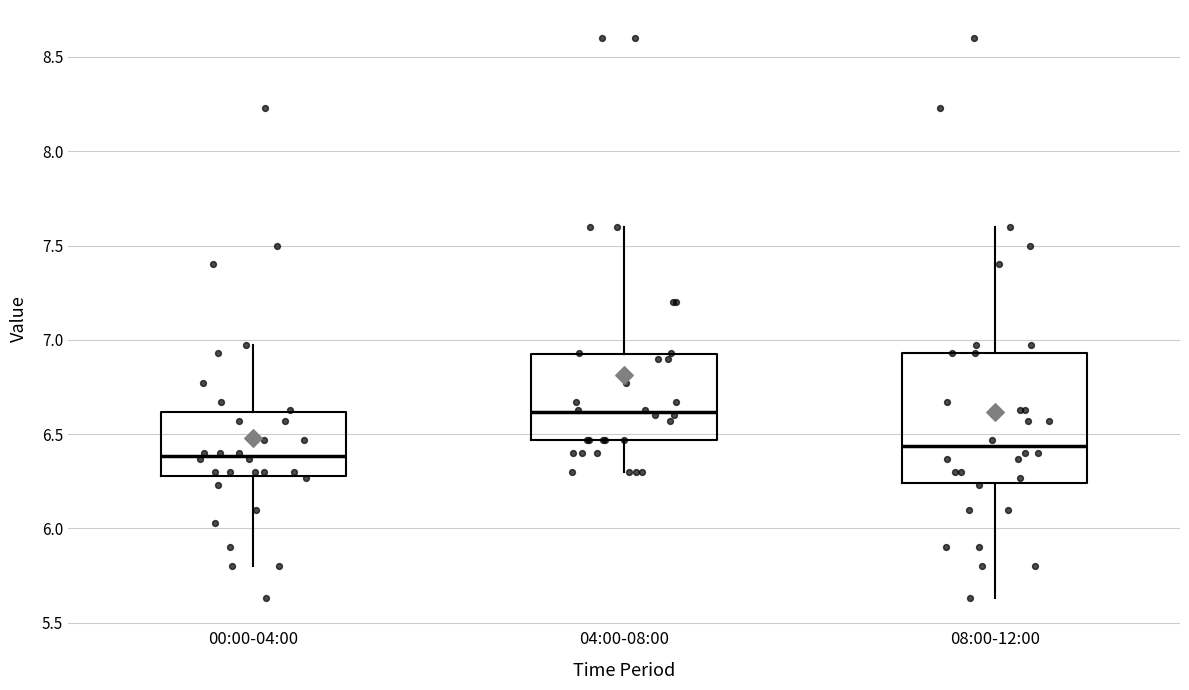

Which box has the lowest median line?

00:00-04:00